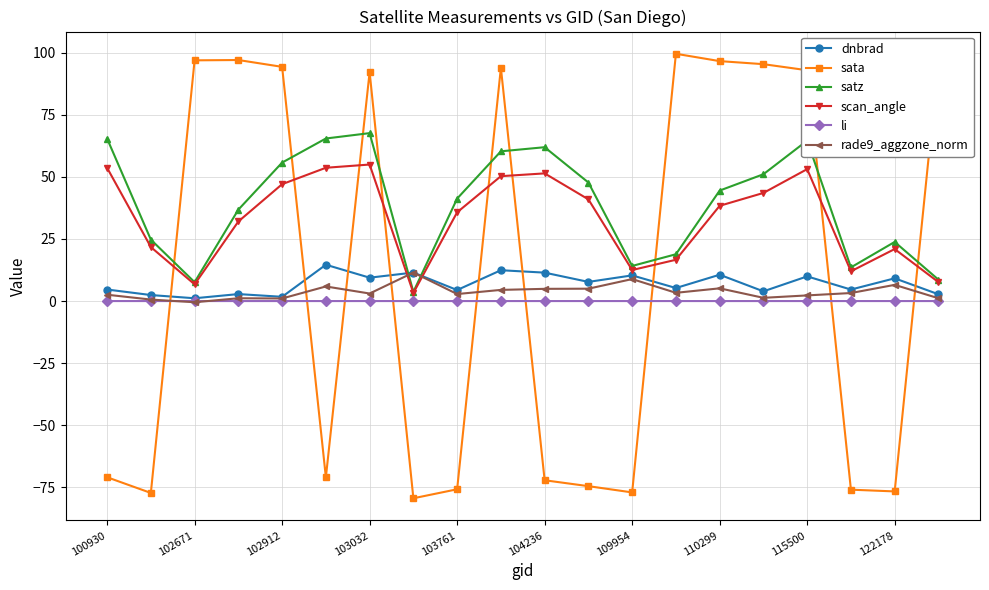

At how many categories does at least one series exceed 76?

10